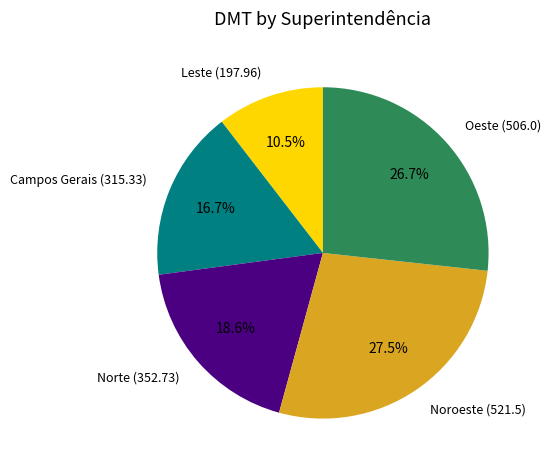

Is the sum of Norte and Campos Gerais greater than half?

No